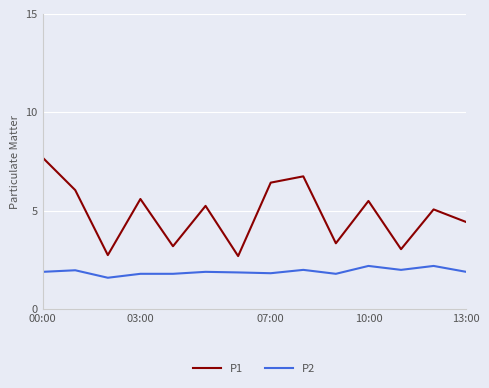

List the series in order of their peak value, highest first.

P1, P2